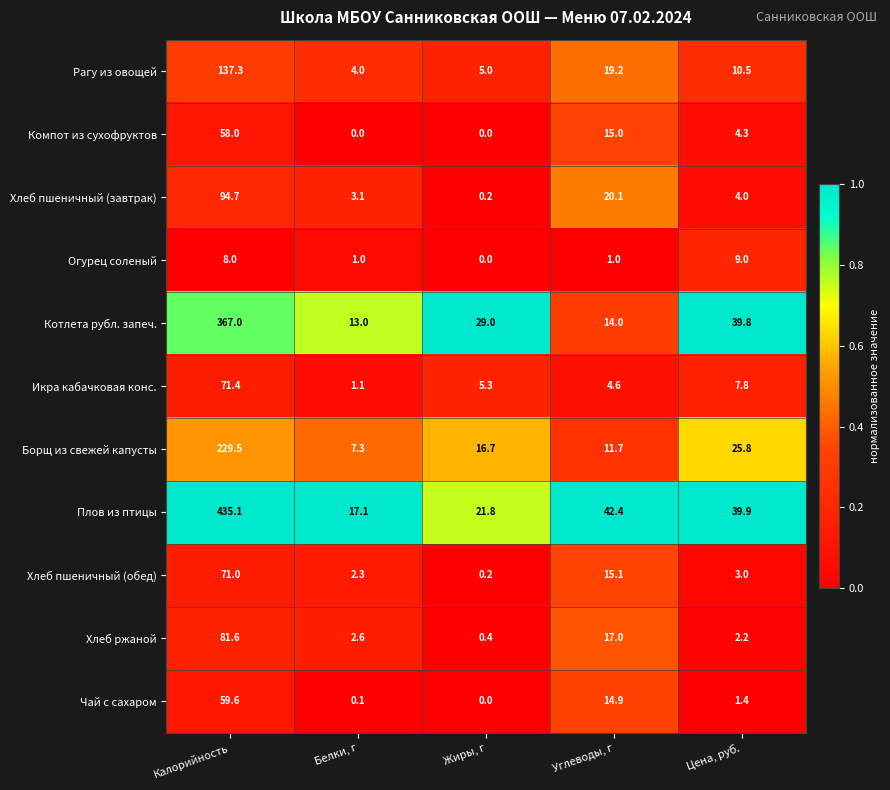

What is the spread (max minus min) of values at Белки, г?

17.1